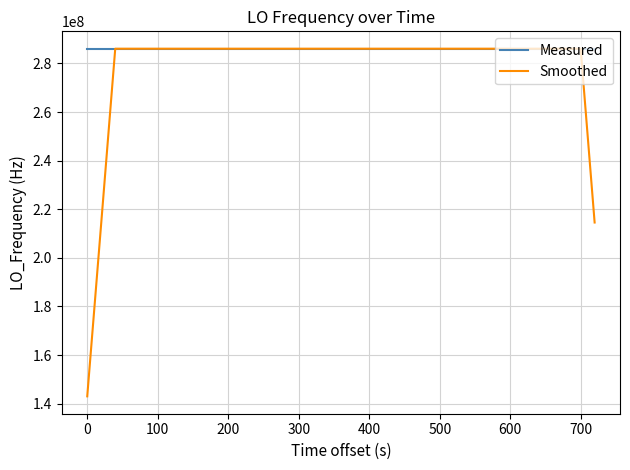

Rank the series by their average value, from highest to lowest.

Measured, Smoothed